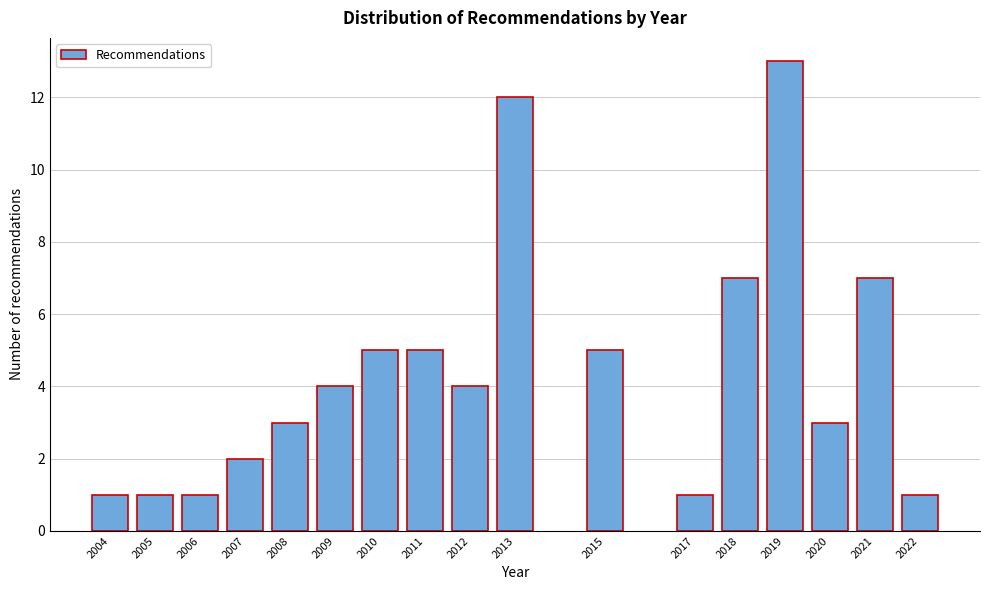

Reading left to right, transcribe all the data shown in this chart.

2004=1	2005=1	2006=1	2007=2	2008=3	2009=4	2010=5	2011=5	2012=4	2013=12	2015=5	2017=1	2018=7	2019=13	2020=3	2021=7	2022=1